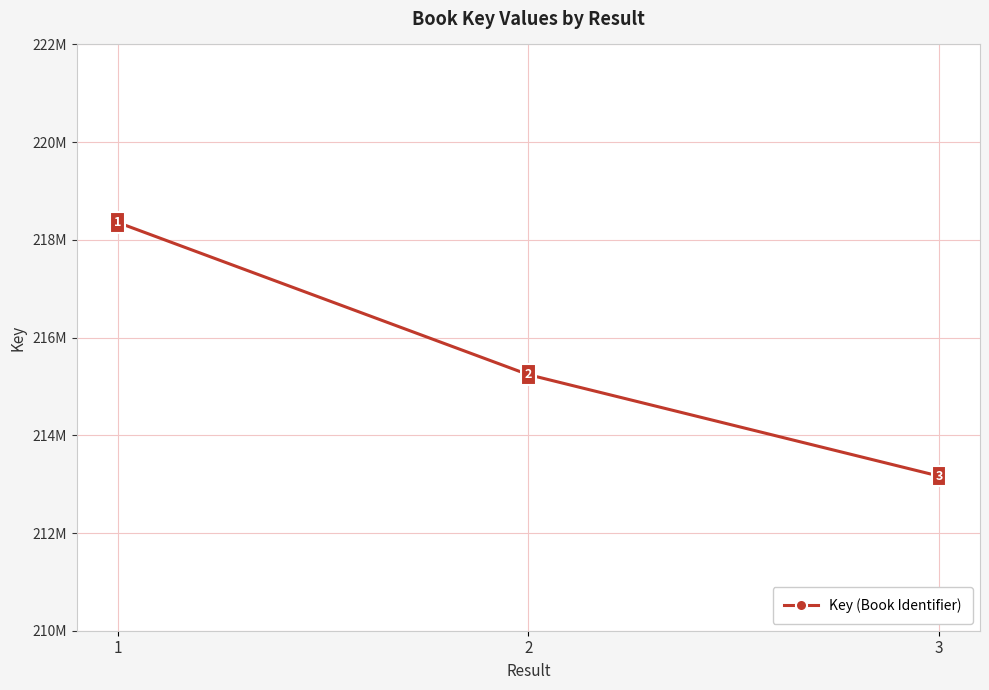

How many data points does each series have?

3